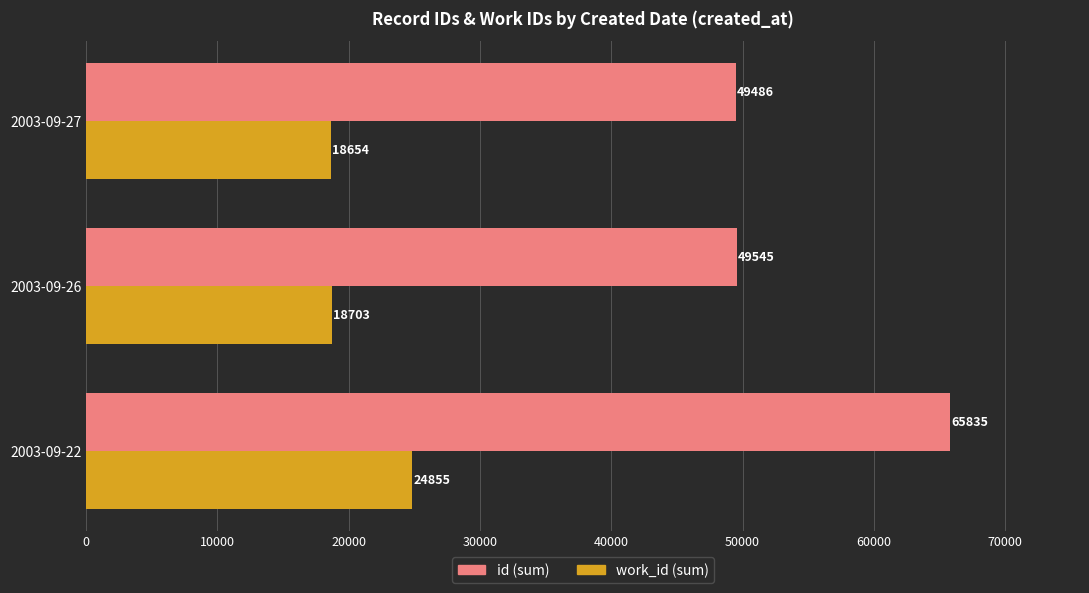

What is the difference between the maximum and minimum values in the id (sum) series?

16349